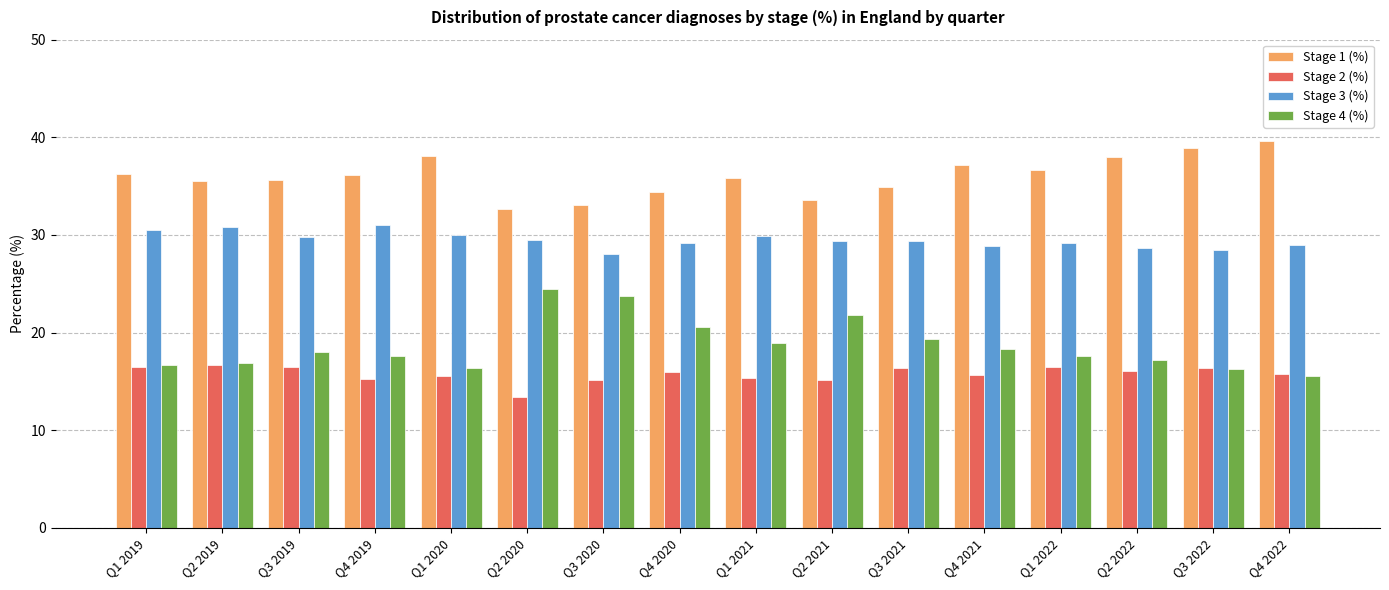

Which series changed the most between Q1 2019 and Q1 2020?

Stage 1 (%)